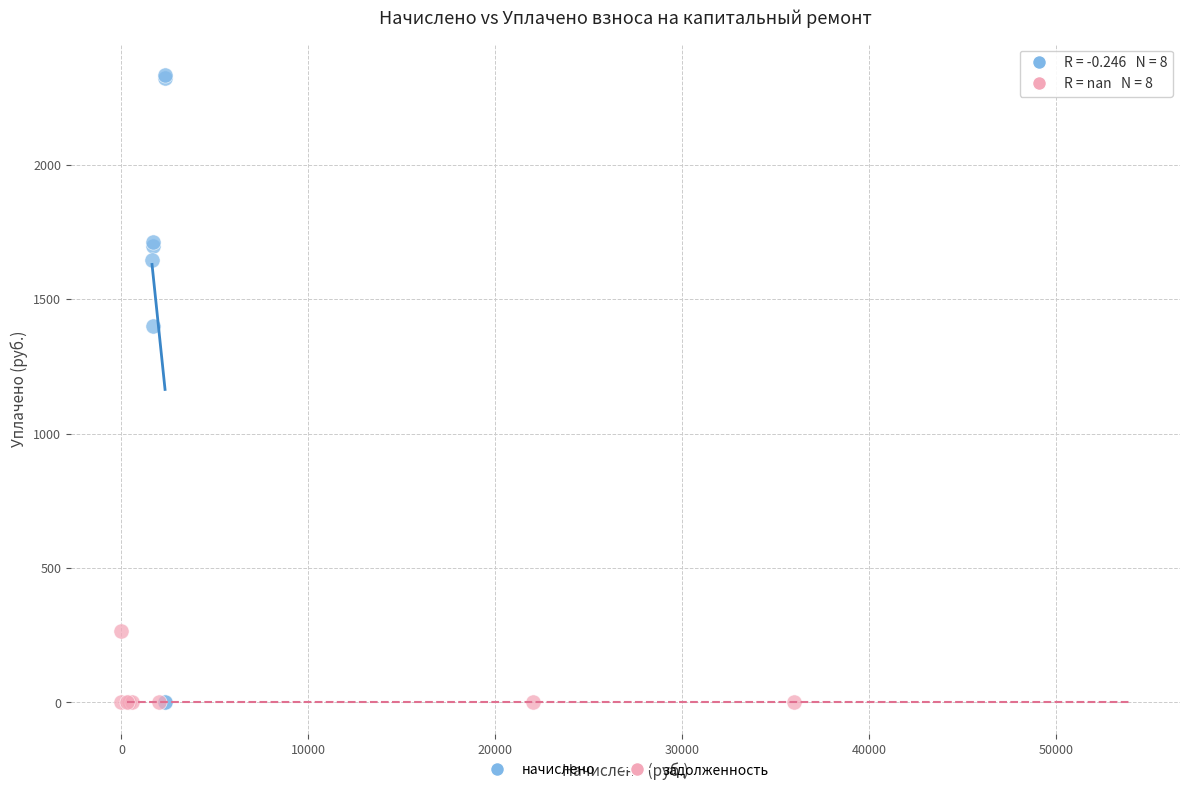

Which series has the widest spread of Y values?

начислено